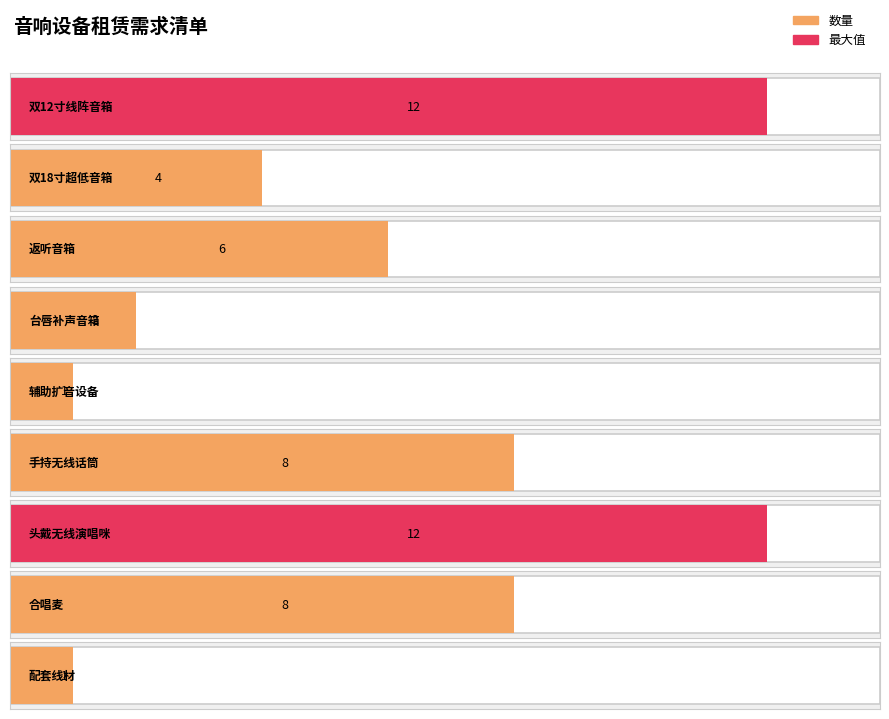

Is it true that the value at 双18寸超低音箱 is 2?

False